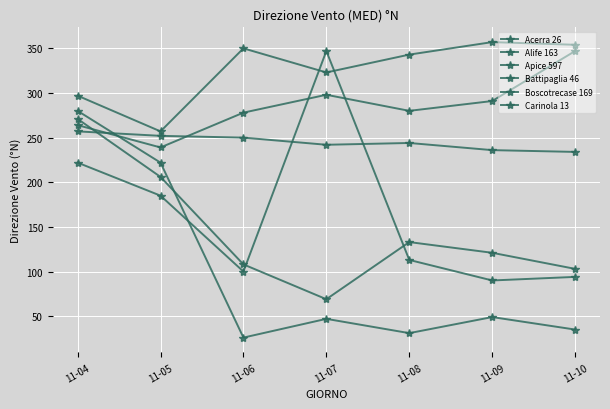

The Battipaglia 46 series shows 65 at 11-08. True or false?

False